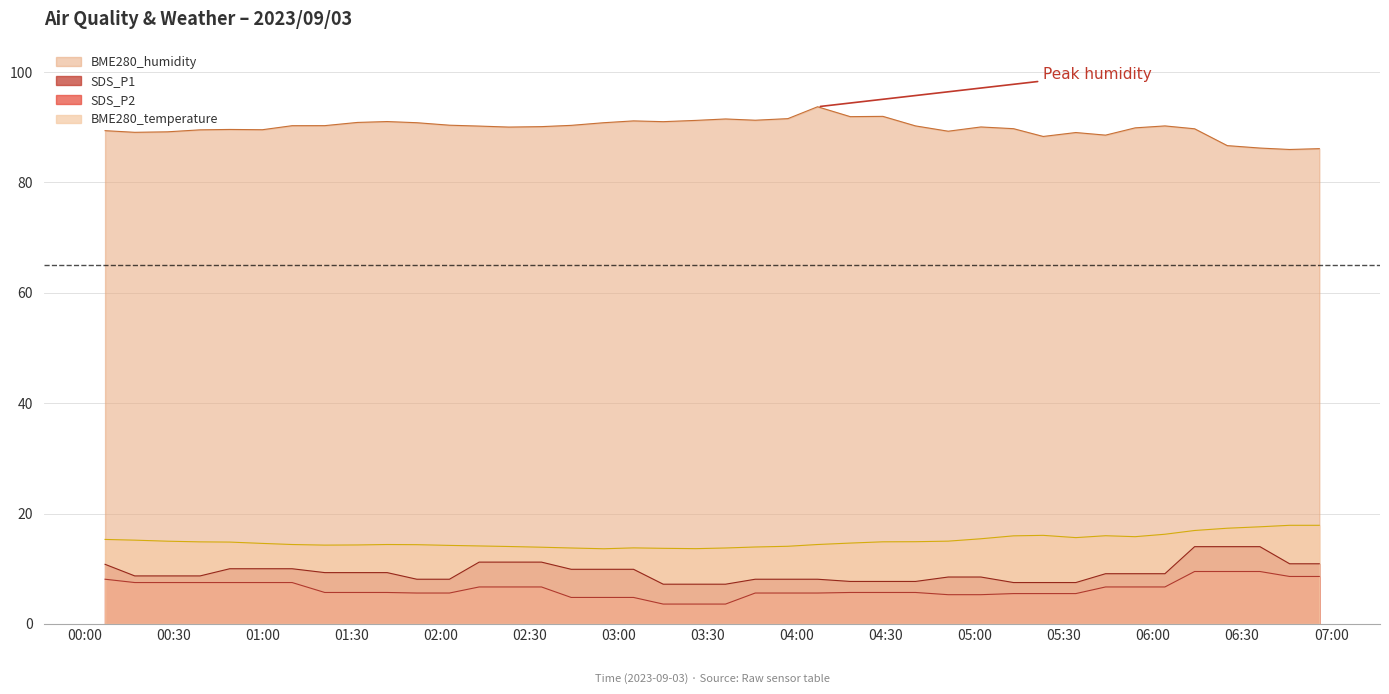

What is the difference between the maximum and minimum values in the SDS_P2 series?

5.9